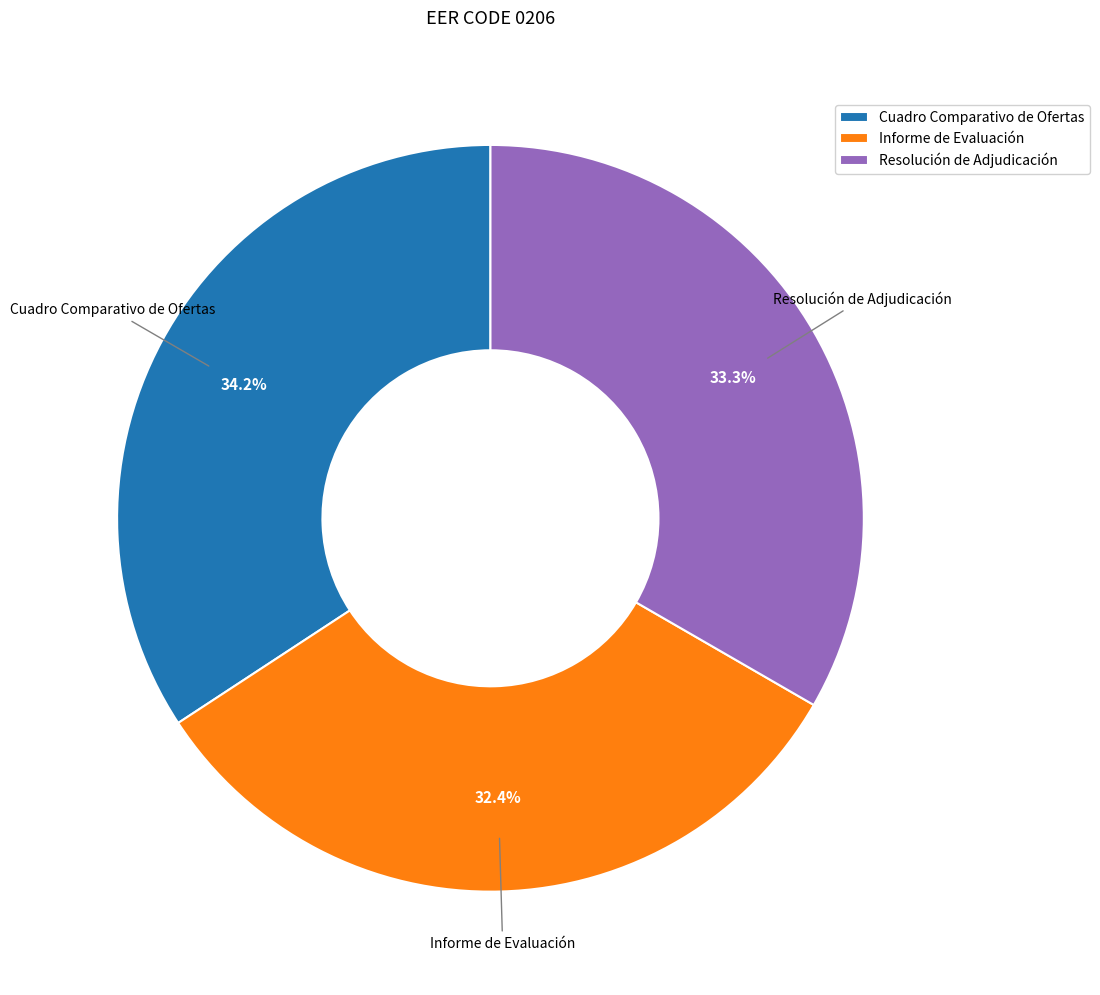

Count the number of slices in the pie.

3